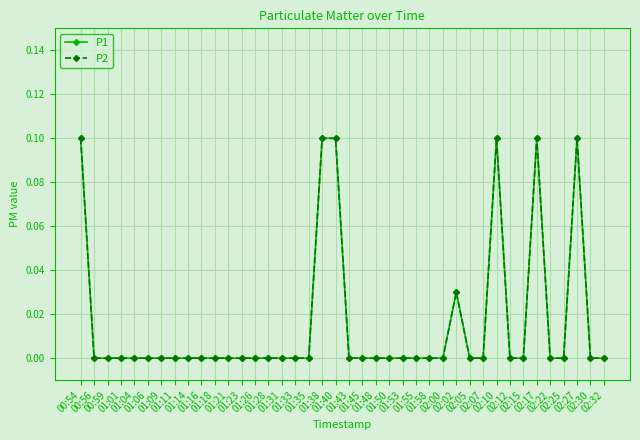

At which label does P2 reach its minimum?

00:56